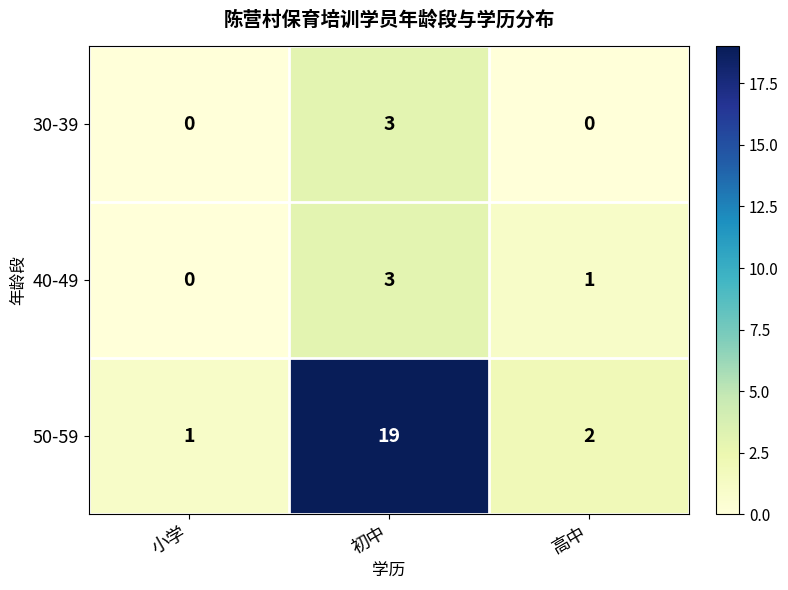

At which label is 40-49 closest to 1?

高中